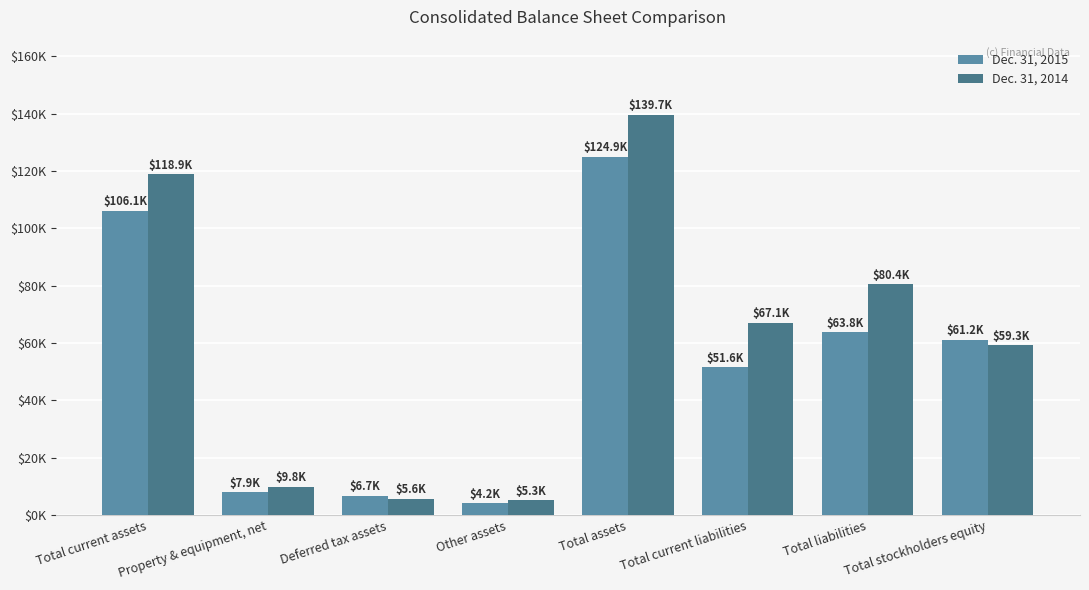

What is the approximate value of Dec. 31, 2014 at Total assets, to the nearest 10?

139670